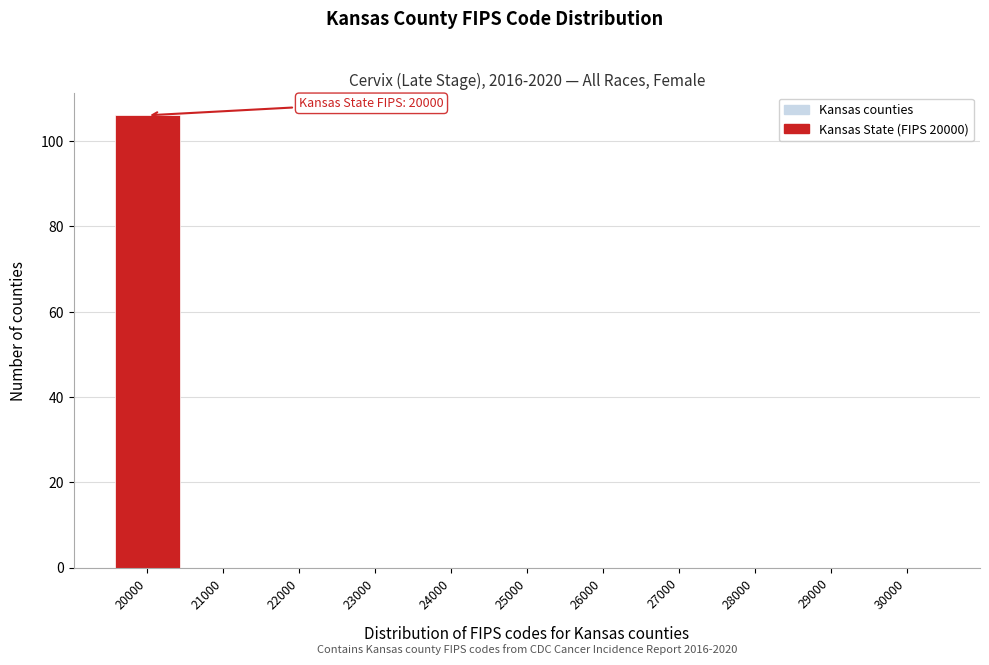

Reading left to right, transcribe all the data shown in this chart.

20000=106	21000=0	22000=0	23000=0	24000=0	25000=0	26000=0	27000=0	28000=0	29000=0	30000=0